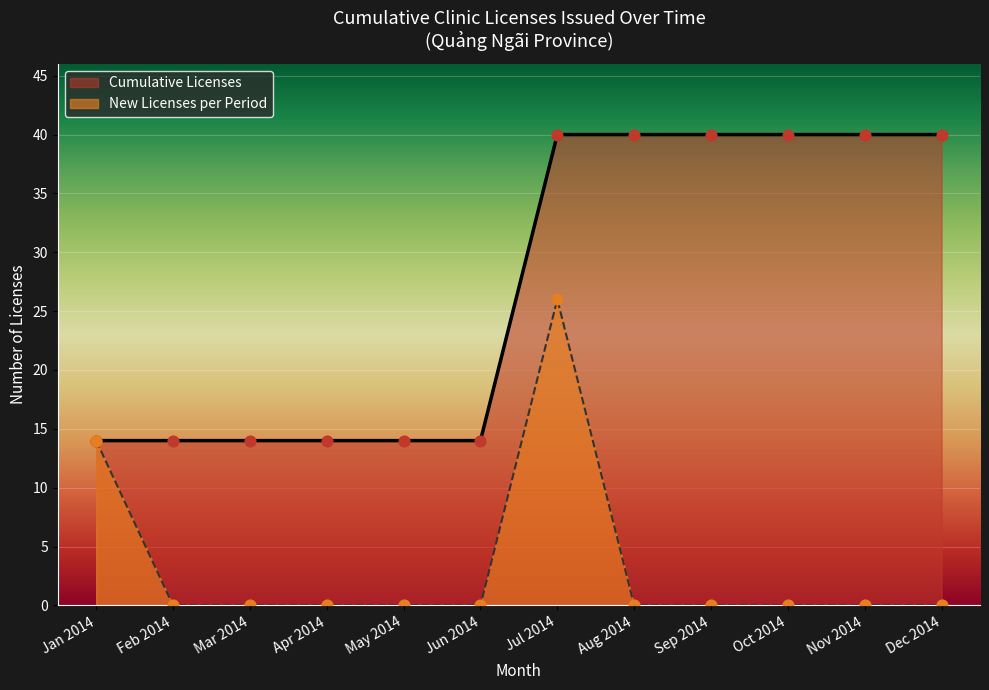

Between 2014-01 and 2014-01, which is larger?

2014-01